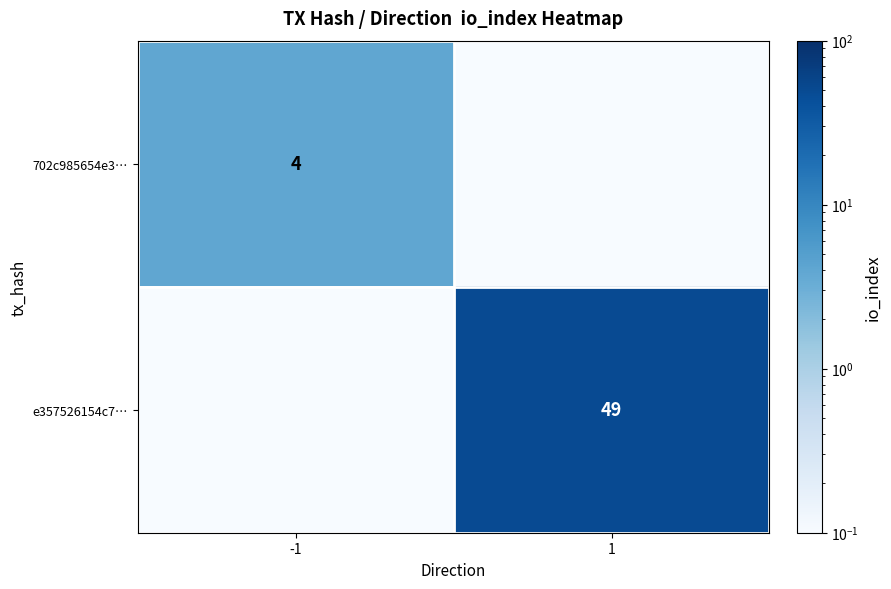

Is it true that e357526154c7… equals 49.0 at 1?

True